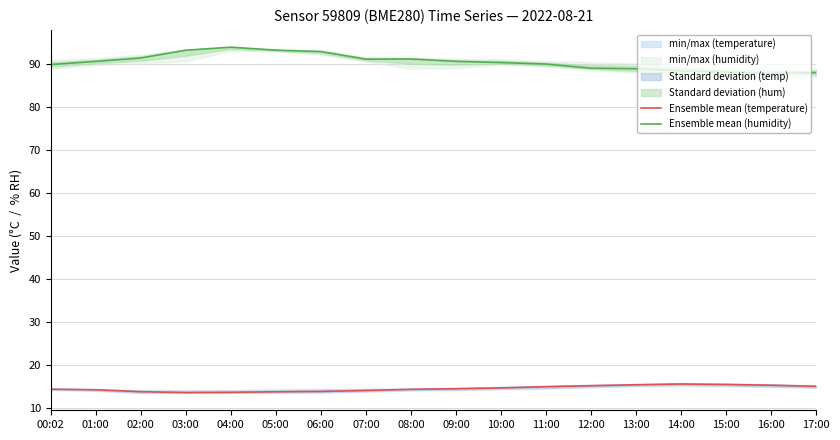

Which category has the lowest value in the Ensemble mean (temperature) series?

03:00